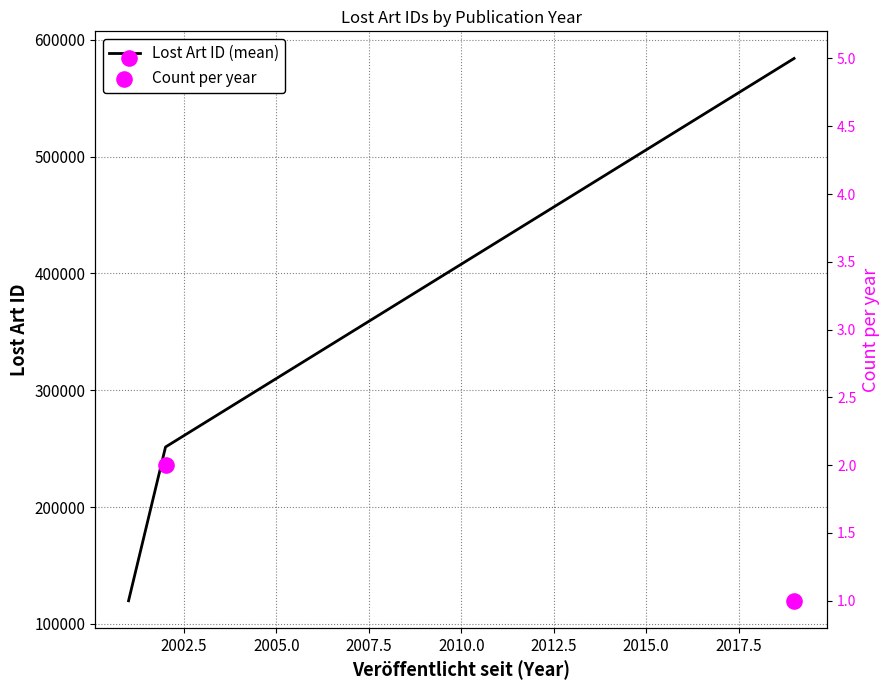

Which series contains the lowest Y value?

Count per year